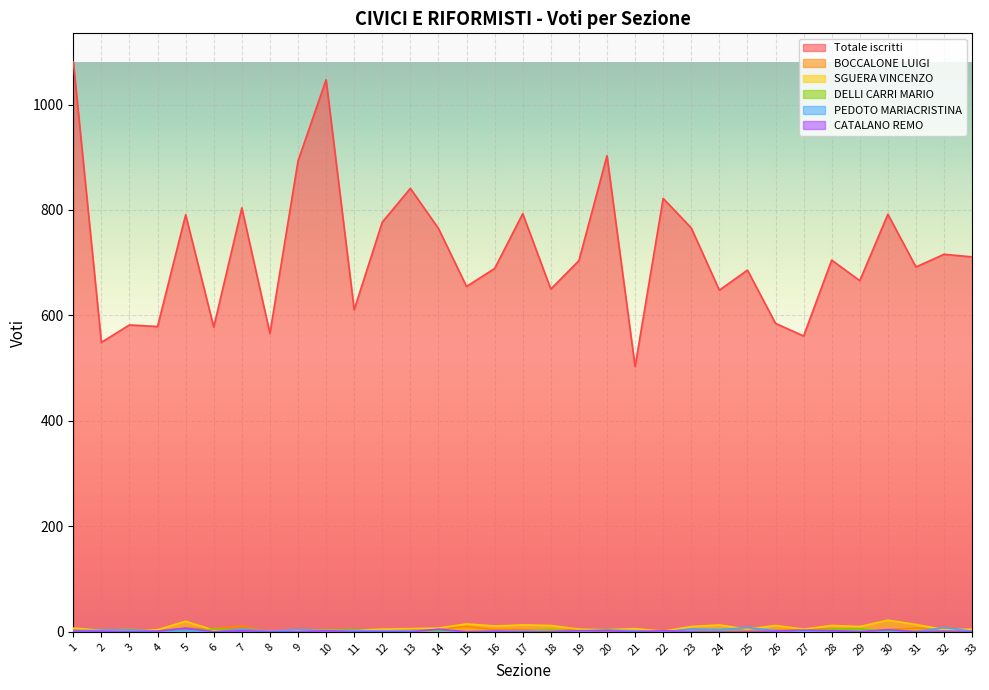

The value of CATALANO REMO at 4 is 2. True or false?

False